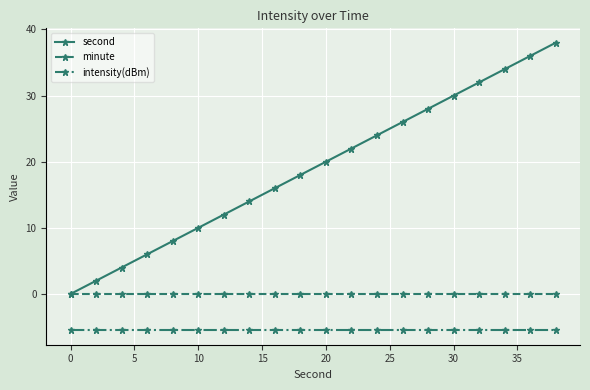

What is the maximum value for second?

38.0